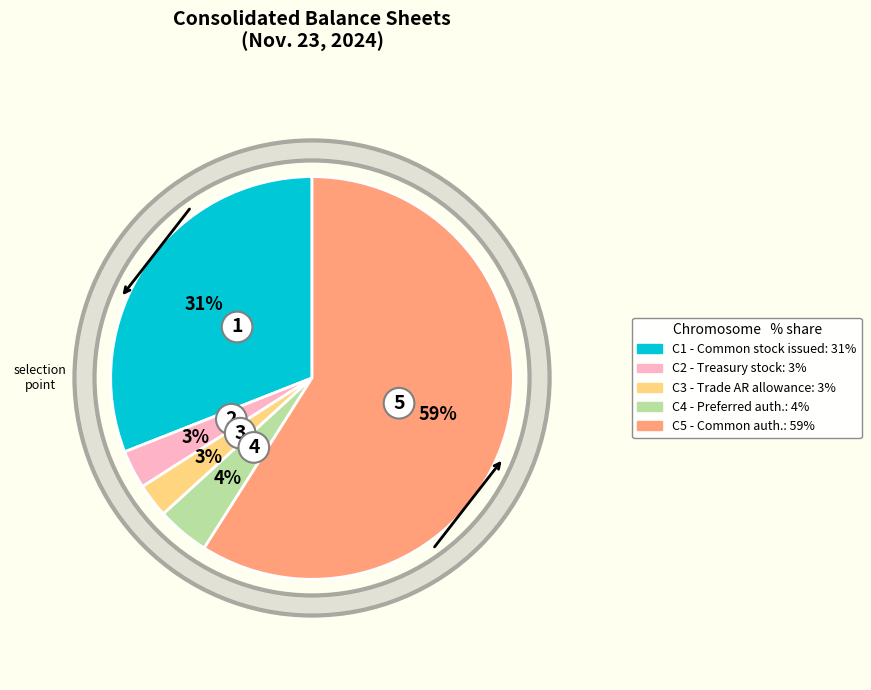

How many segments does this pie chart have?

5